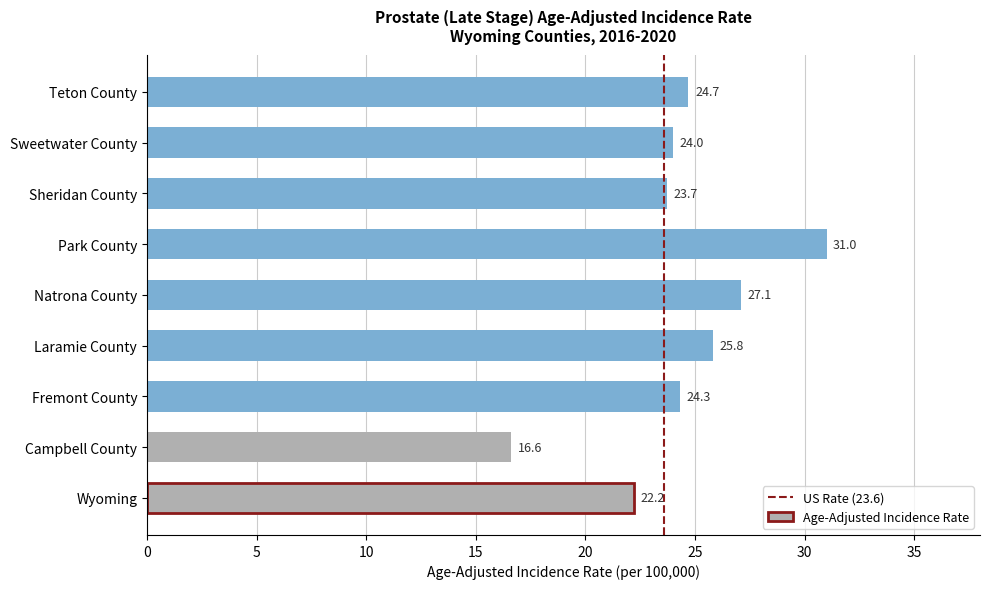

Which category has the highest value across all series?

Park County